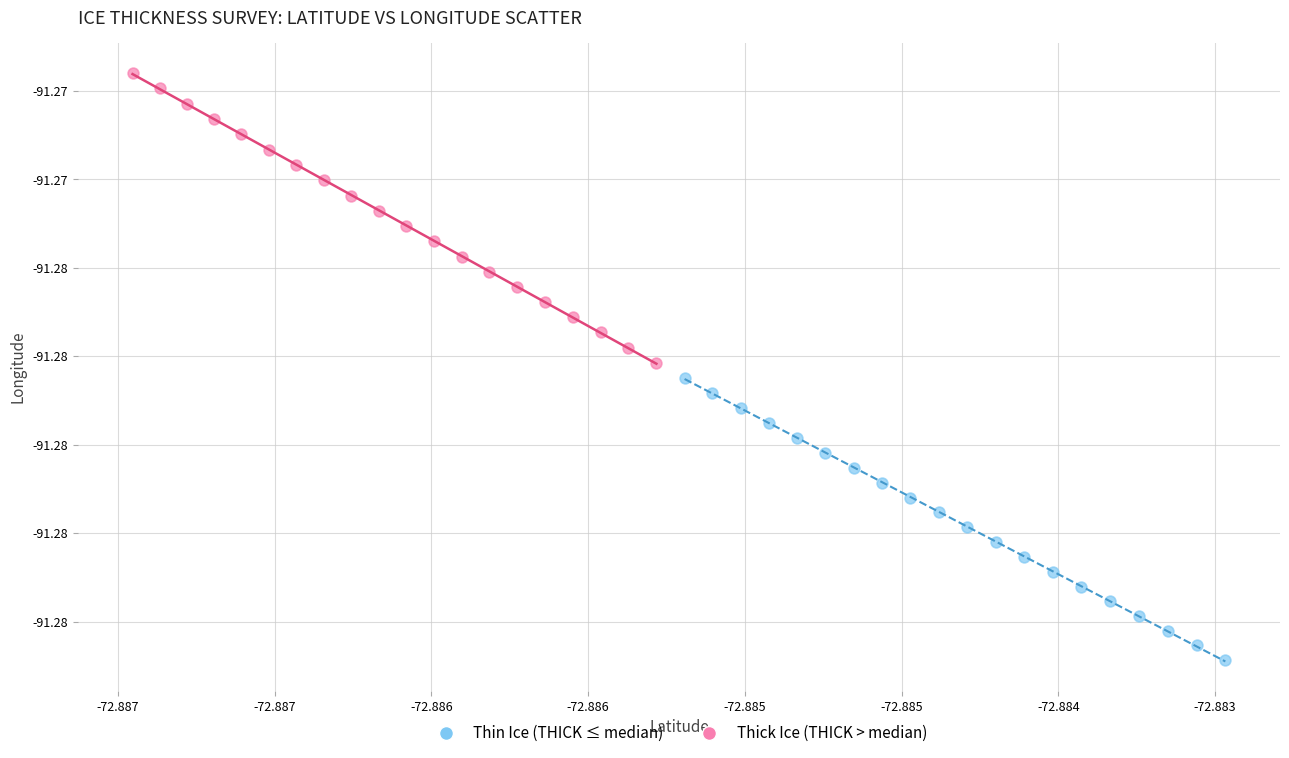

What are all the series names shown in the legend?

Thin Ice (THICK ≤ median), Thick Ice (THICK > median)